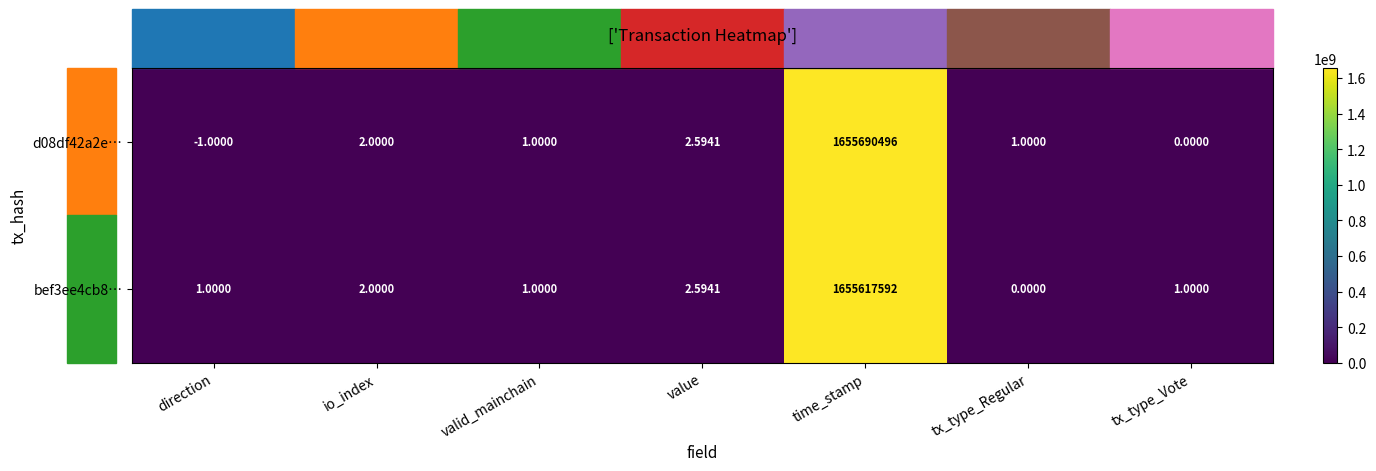

Which category has the lowest value across all series?

direction